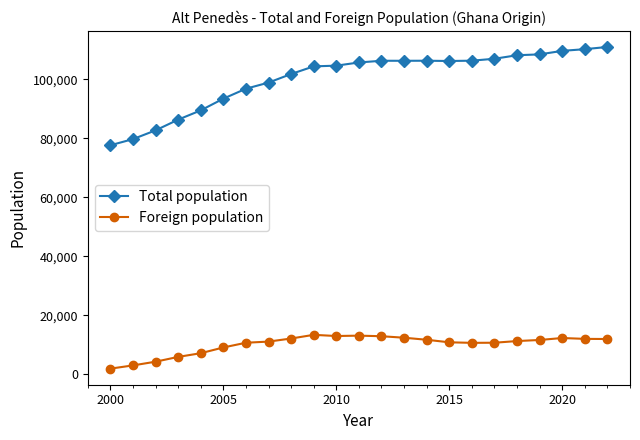

Which series has the largest range (max minus min)?

Total population